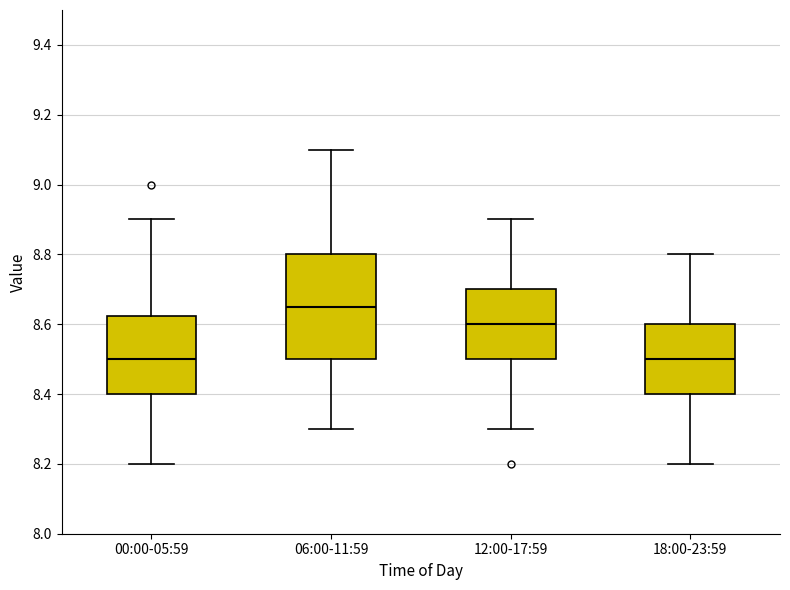

Reading left to right, read every box against the y-axis: the position of its median line, the range the box covers, and the ends of its whiskers. The values are not printed on the chart, so give them approximately, as read against the axis.

00:00-05:59: median 8.50, box 8.40 to 8.62, whiskers 8.20 to 8.90
06:00-11:59: median 8.66, box 8.50 to 8.80, whiskers 8.30 to 9.10
12:00-17:59: median 8.60, box 8.50 to 8.70, whiskers 8.30 to 8.90
18:00-23:59: median 8.50, box 8.40 to 8.60, whiskers 8.20 to 8.80